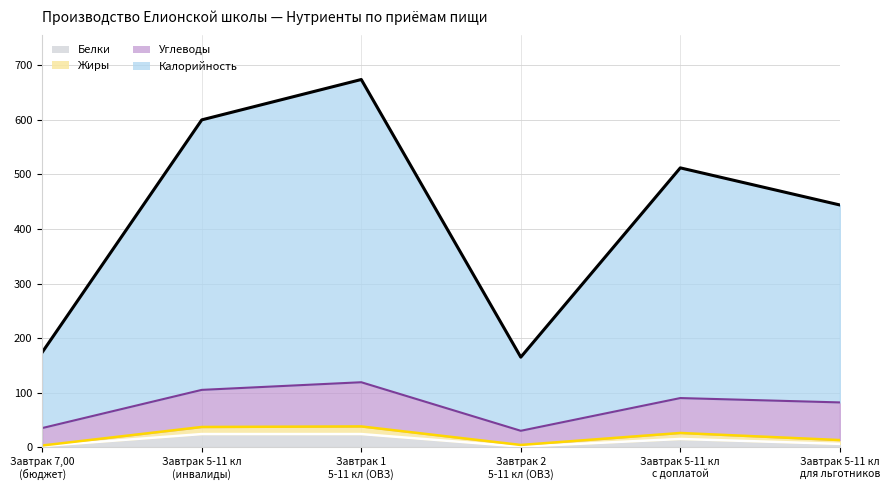

At which label does Белки reach its minimum?

Завтрак 2
5-11 кл (ОВЗ)